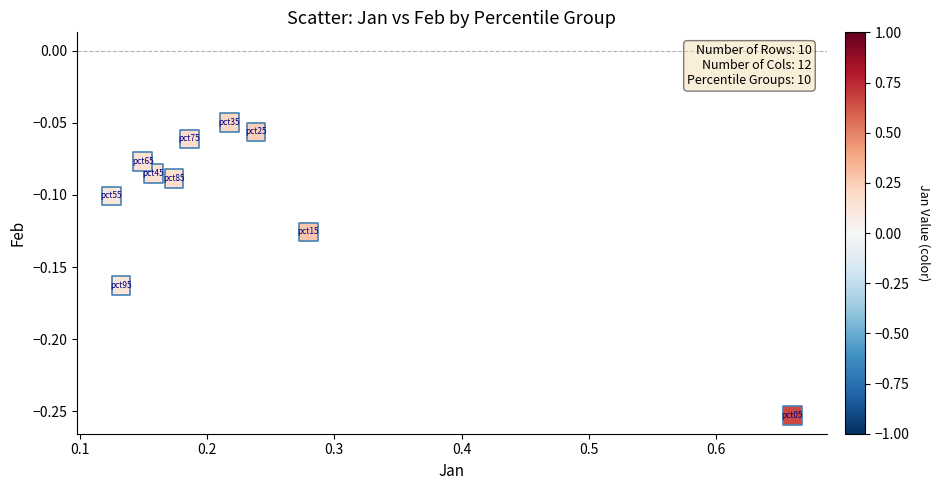

What is the range of X values (max minus min)?

0.5